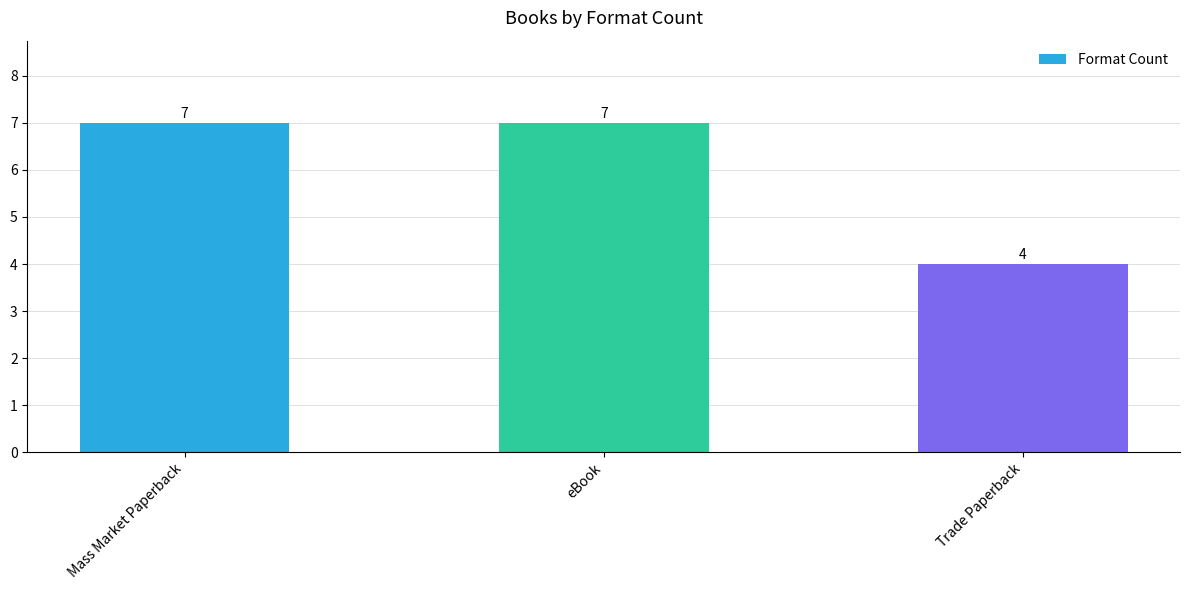

How many bars are there in total?

3